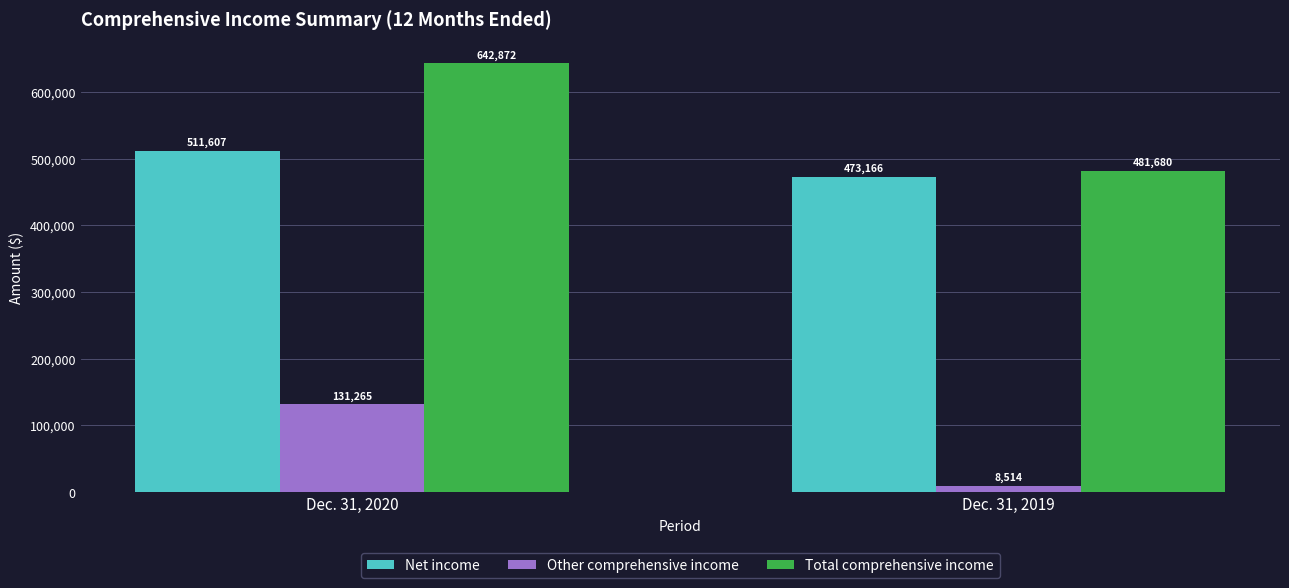

Is the value of Total comprehensive income at Dec. 31, 2020 greater than the value of Other comprehensive income at Dec. 31, 2019?

Yes